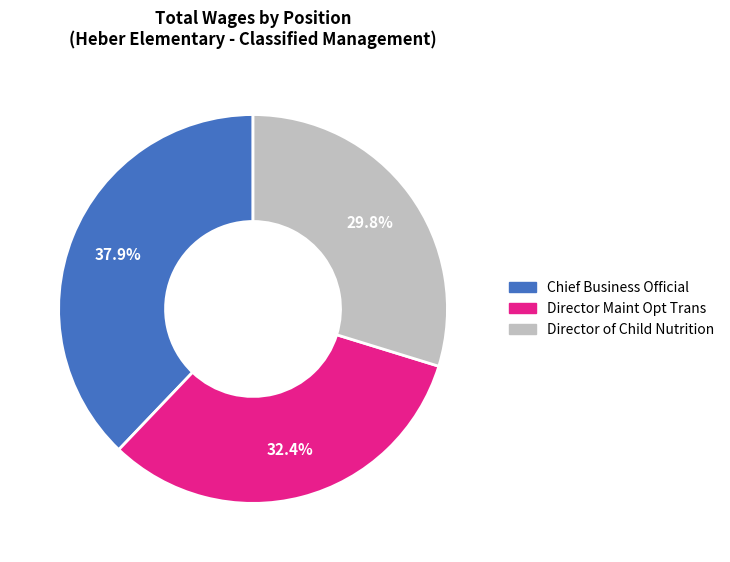

What is the total percentage of Director Maint Opt Trans and Chief Business Official?

70.2%